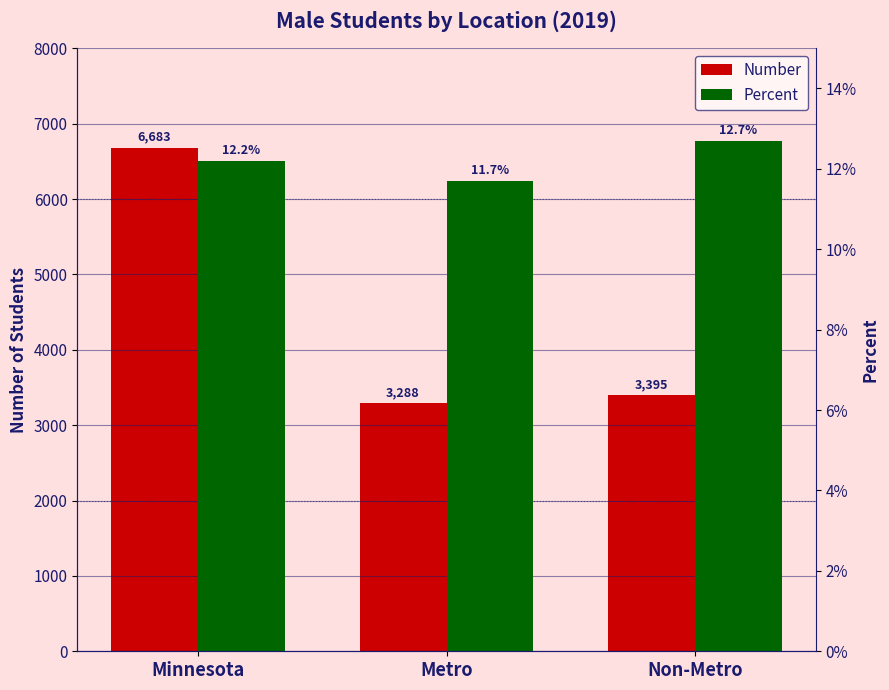

What is the minimum value shown in the chart?

0.1